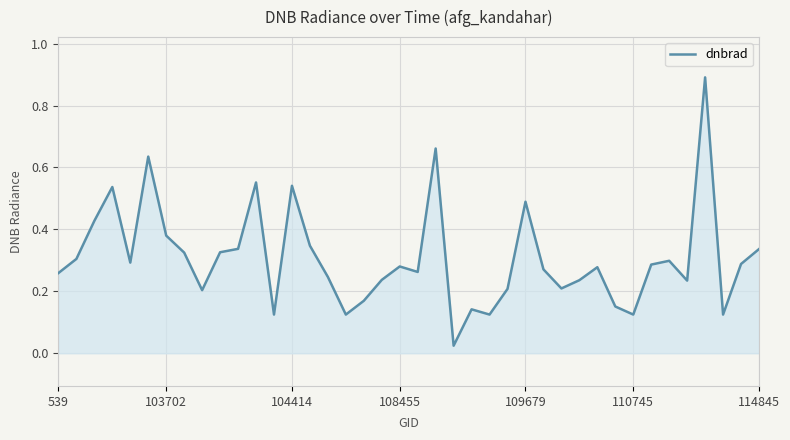

What is the greatest value displayed?

0.9